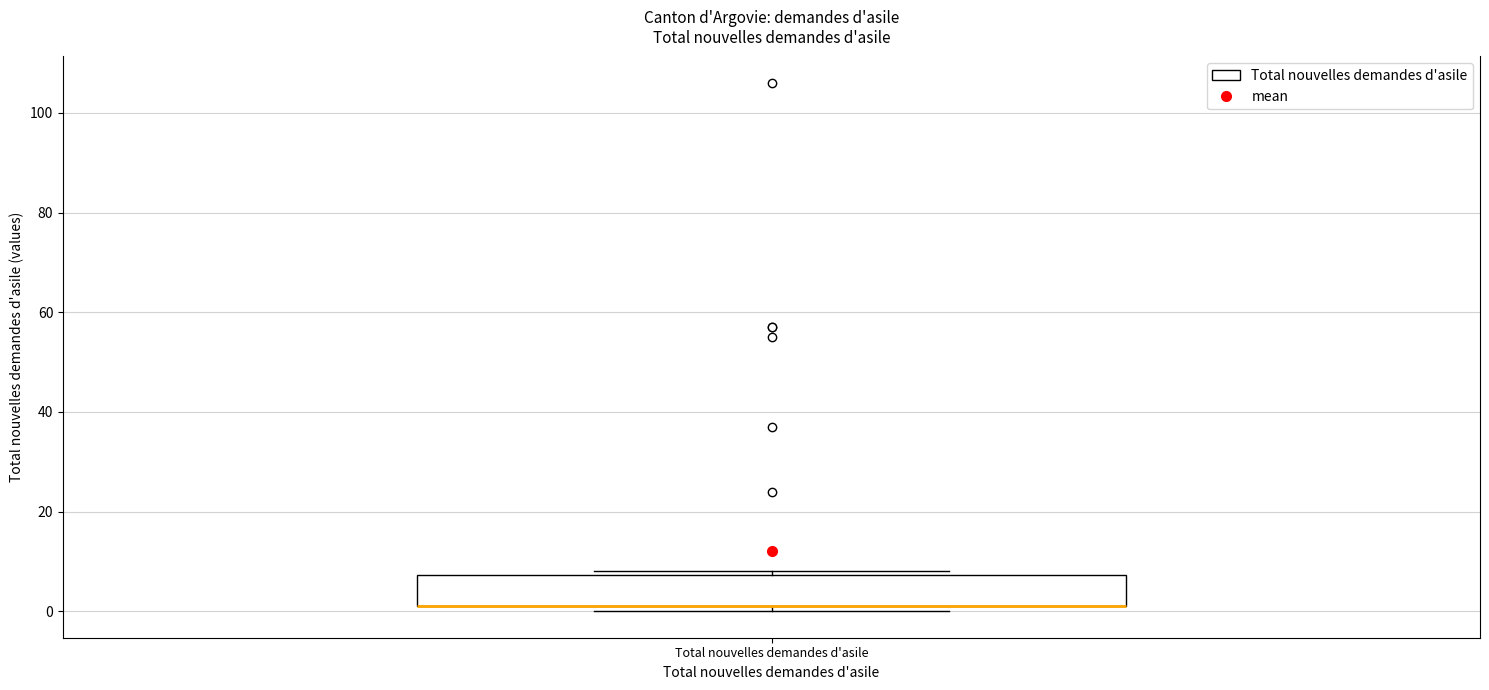

Where is the upper edge of the box for Total nouvelles demandes d'asile on the y-axis? The values are not printed on the chart, so give them approximately, as read against the axis.

8